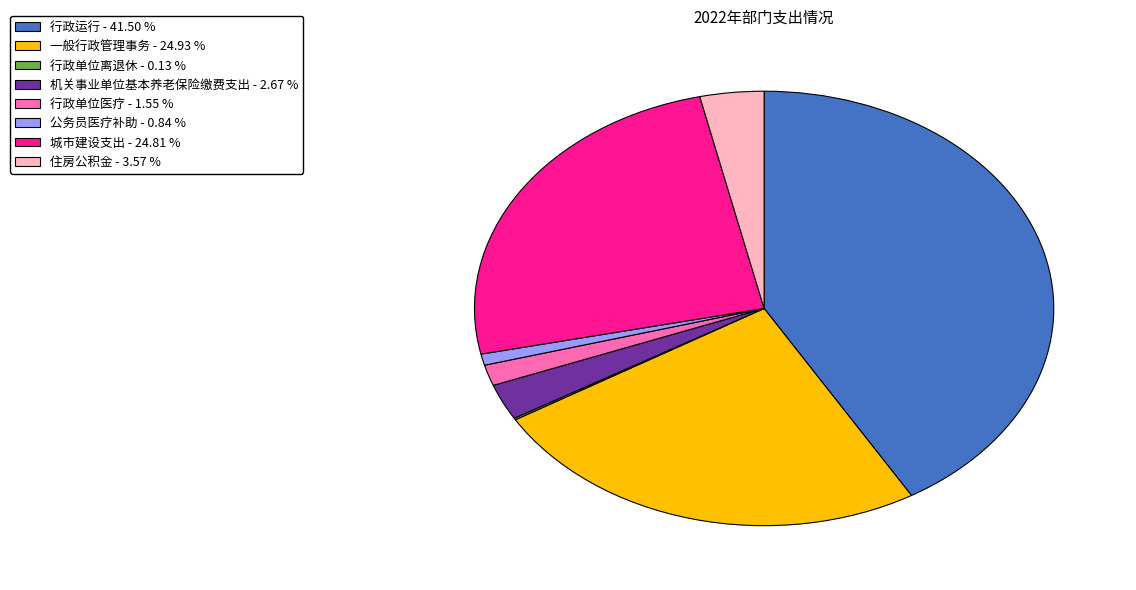

True or false: 行政运行 accounts for 42% of the total.

True